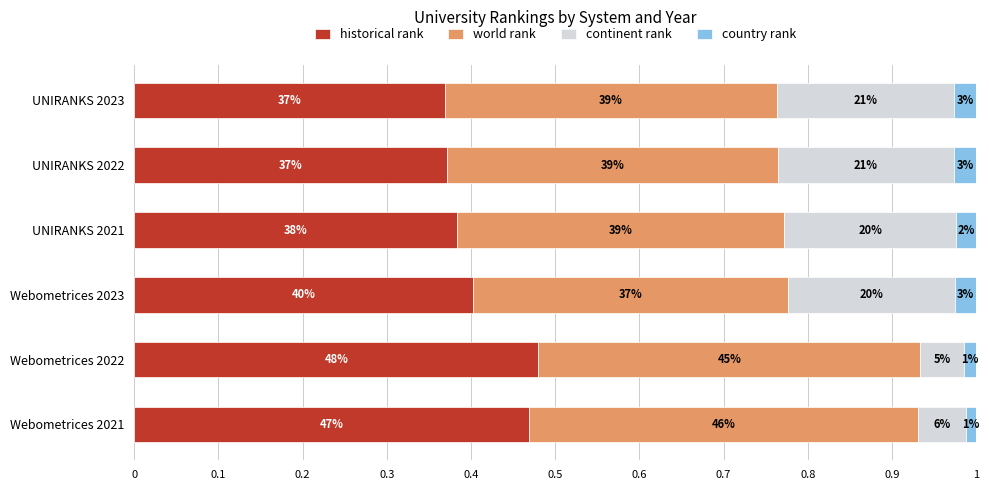

What are all the series names shown in the legend?

historical rank, world rank, continent rank, country rank